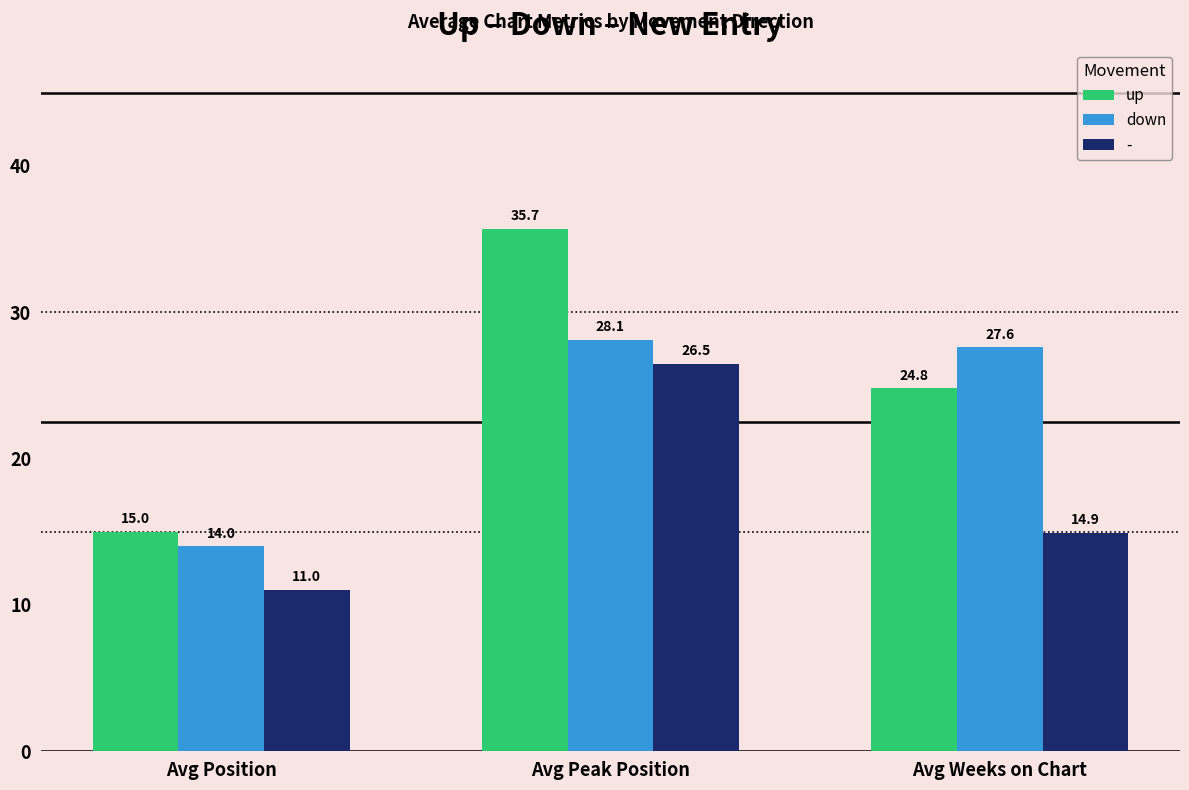

At which label is up closest to 25?

Avg Weeks on Chart